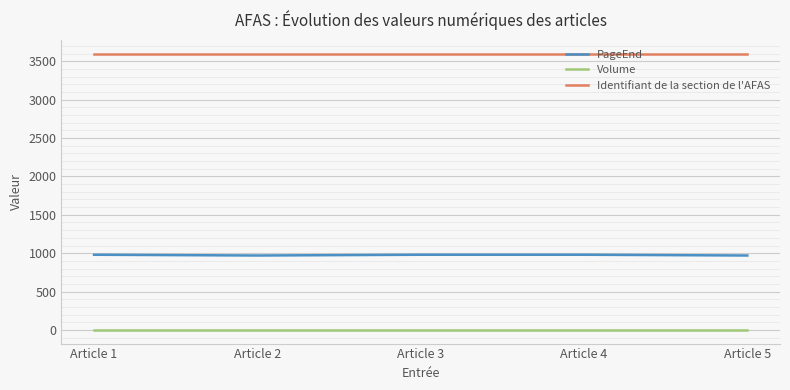

Which series has the largest total across all categories?

Identifiant de la section de l'AFAS